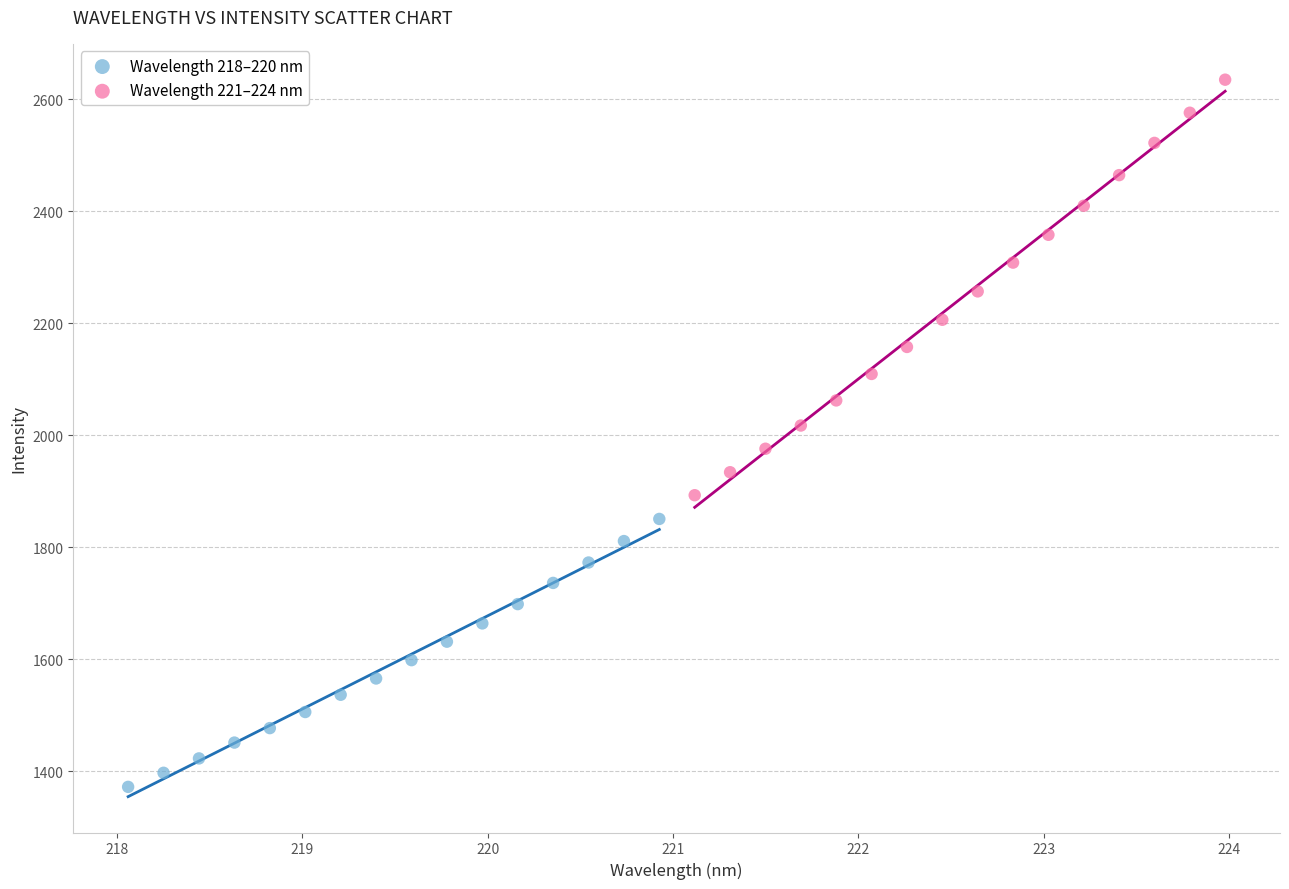

Which series contains the lowest Y value?

Wavelength 218–220 nm